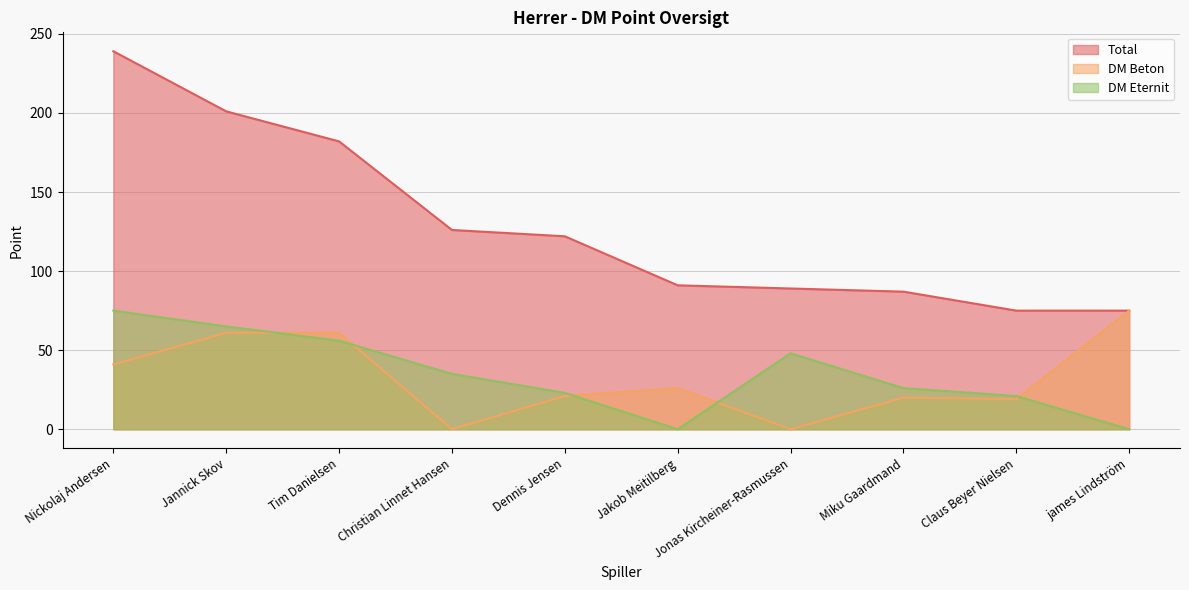

True or false: DM Beton has more than 2 interior local peaks.

True